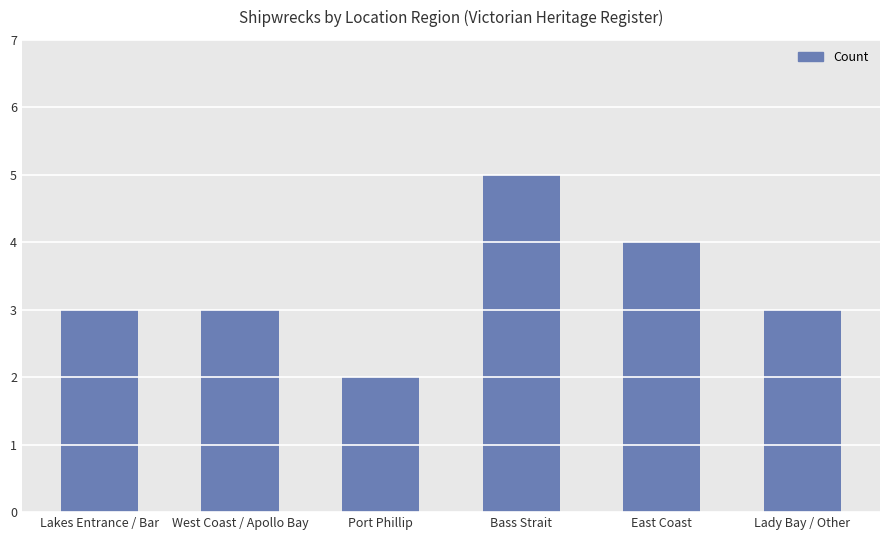

What value does the data have at East Coast?

4